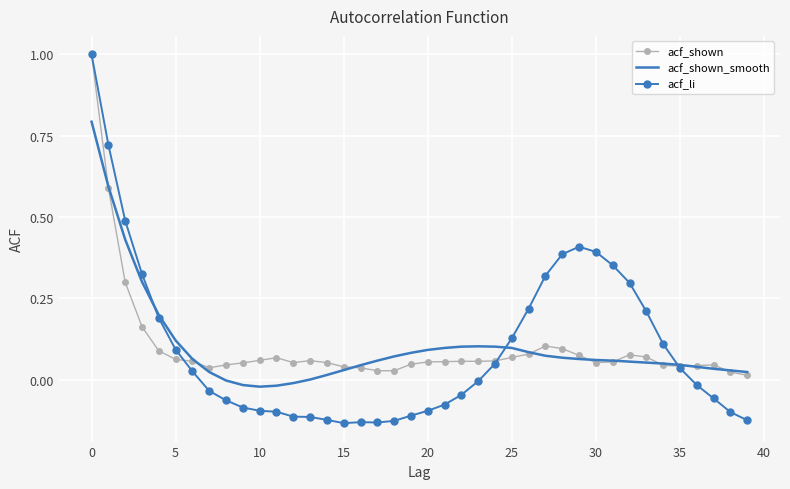

Which series has the widest spread of values?

acf_li